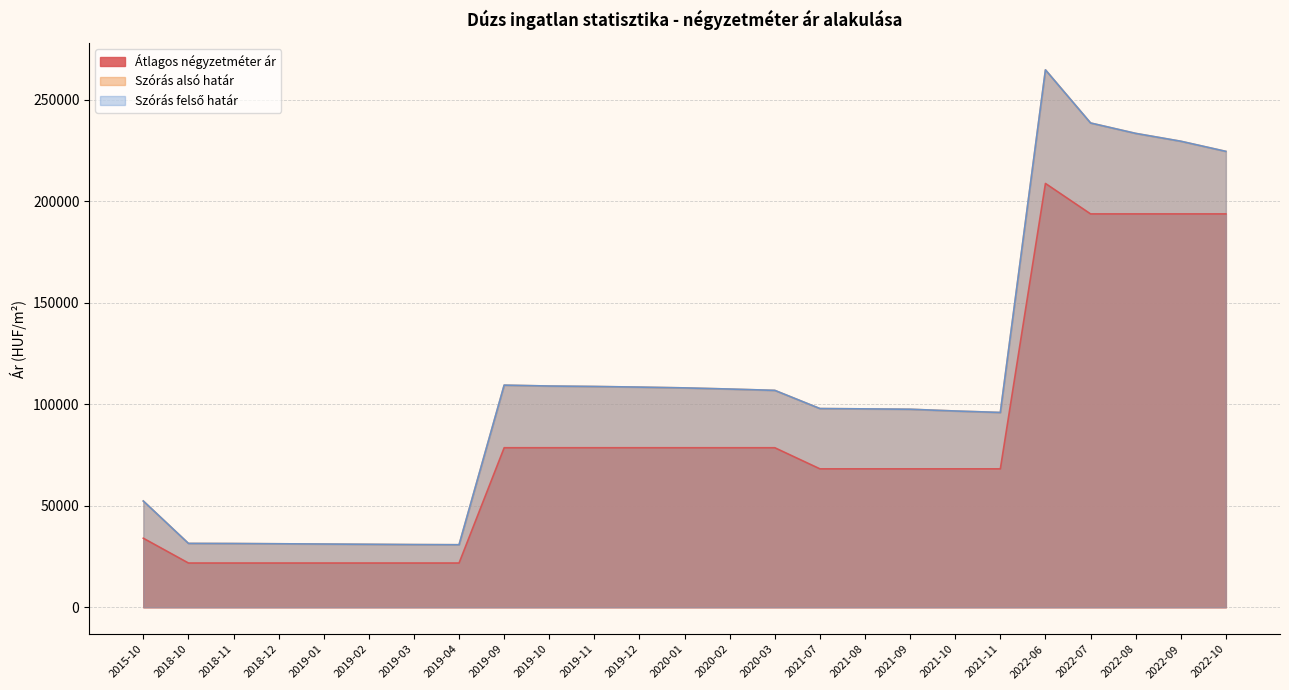

What is the label of the 16th point from the right?

2019-10